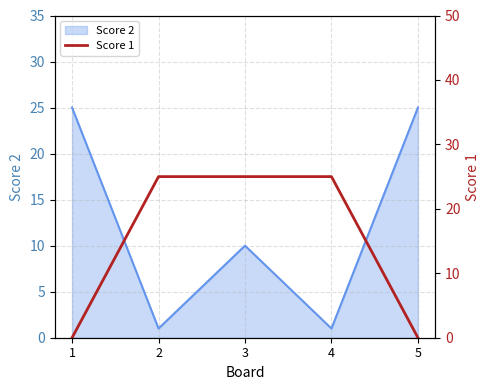

The Score 2 series shows 1 at 2. True or false?

True